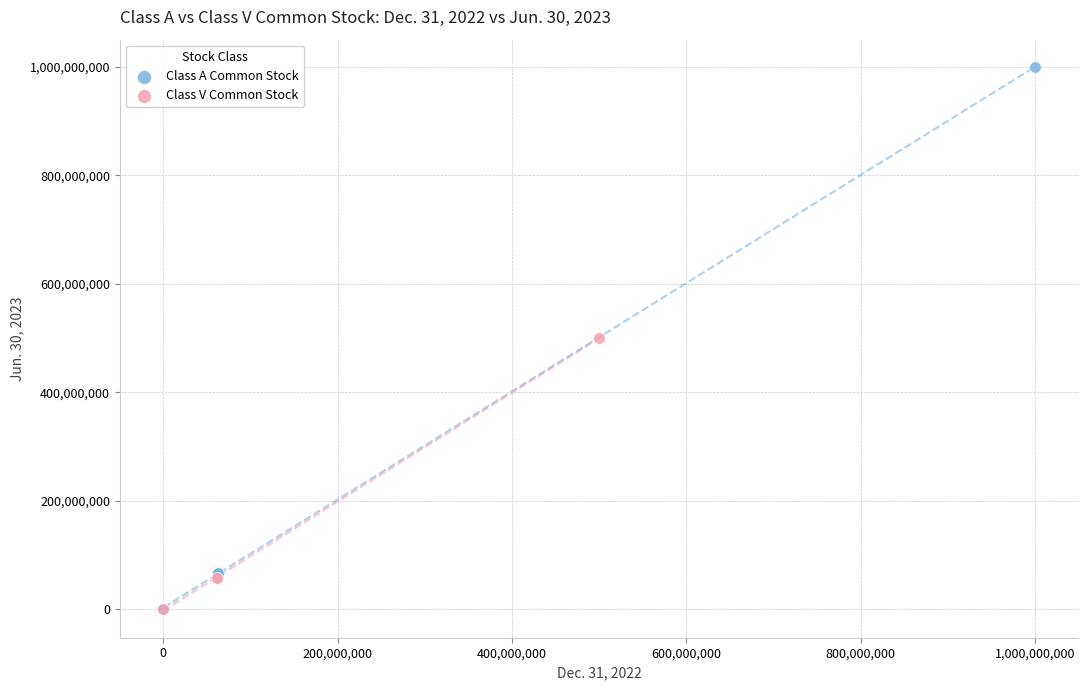

Which series has the largest Y range (max minus min)?

Class A Common Stock